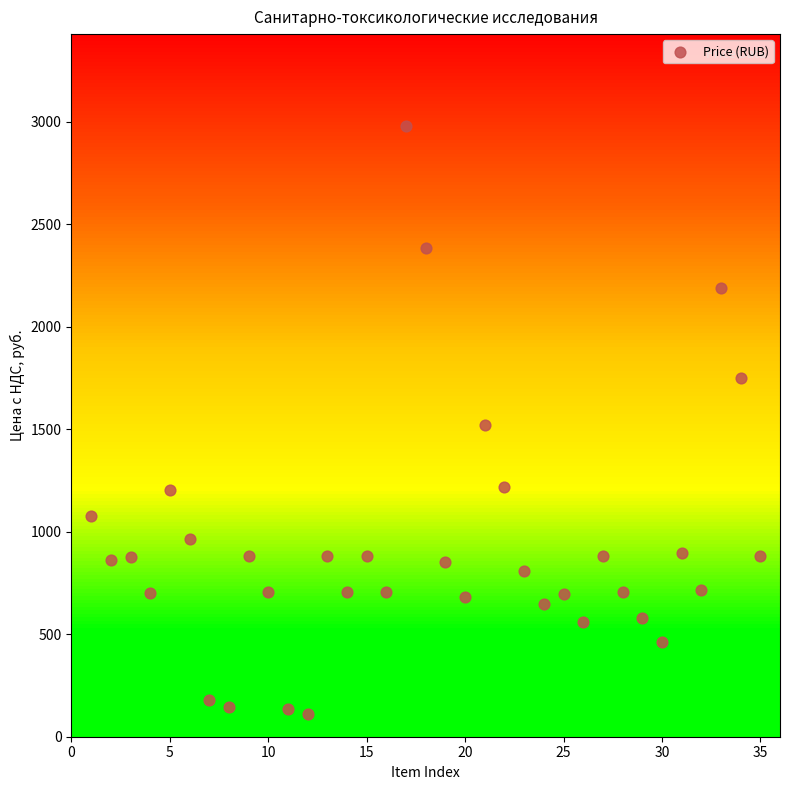

What is the range of Y values (max minus min)?

2871.6